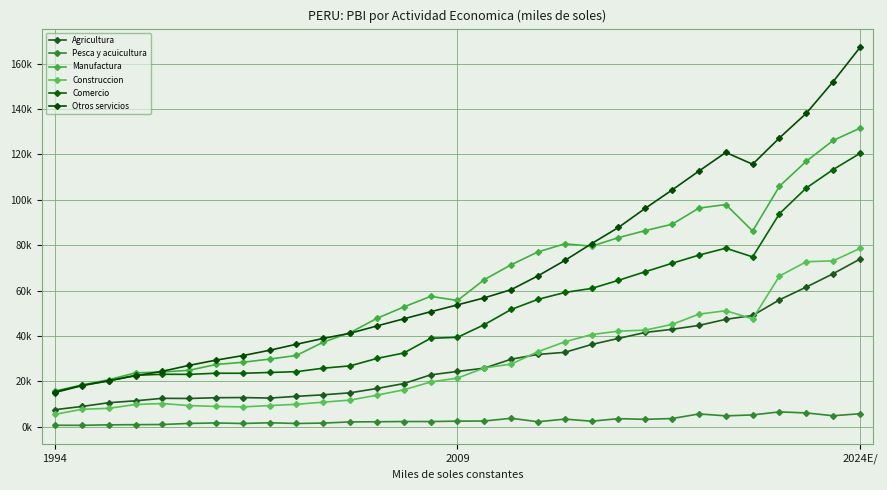

Is this an area chart (filled region under the line)?

No